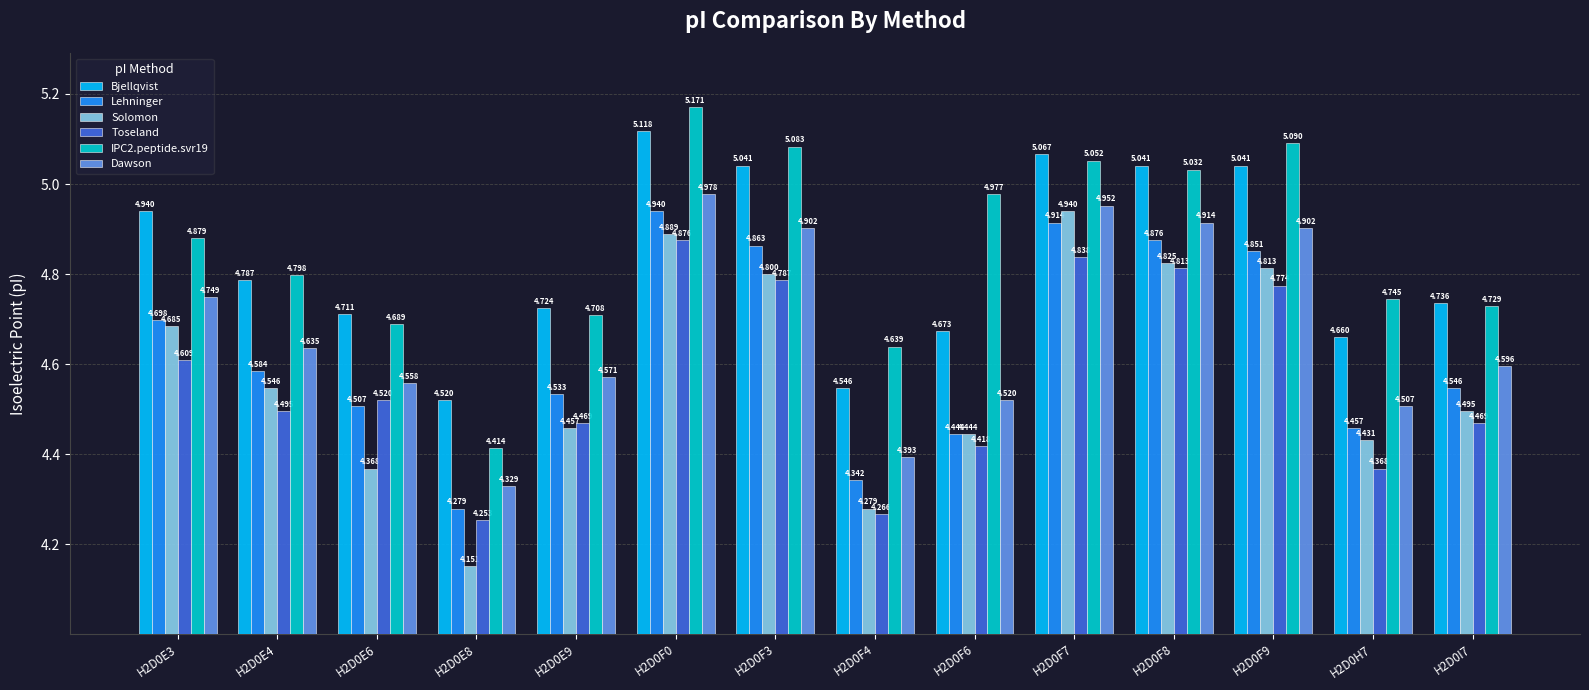

What is the spread (max minus min) of values at H2D0E8?

0.4